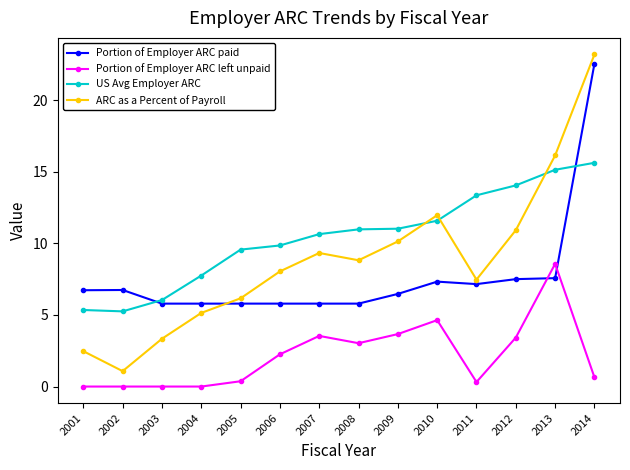

True or false: Portion of Employer ARC left unpaid and ARC as a Percent of Payroll intersect in this chart.

False